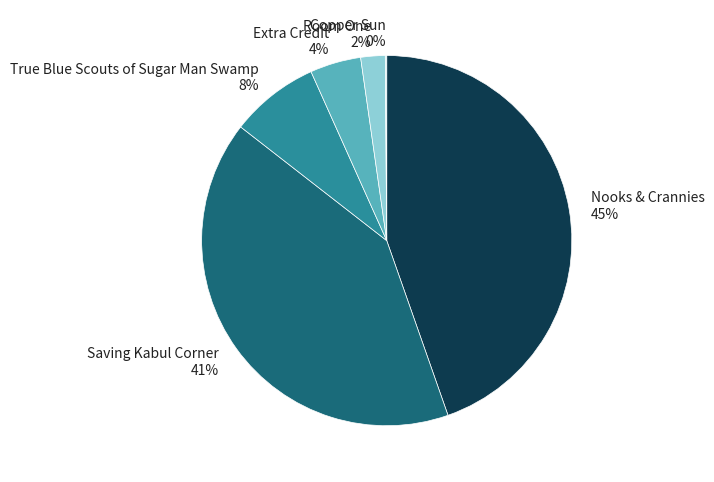

What percentage is the Nooks & Crannies slice, to the nearest percent?

45%